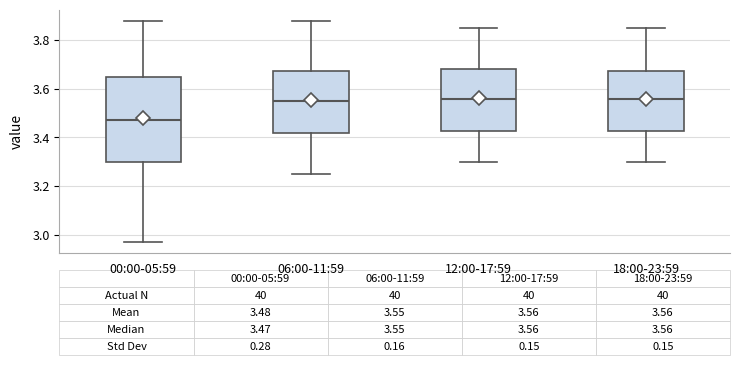

Which box is the tallest, from its lower edge to its upper edge?

00:00-05:59